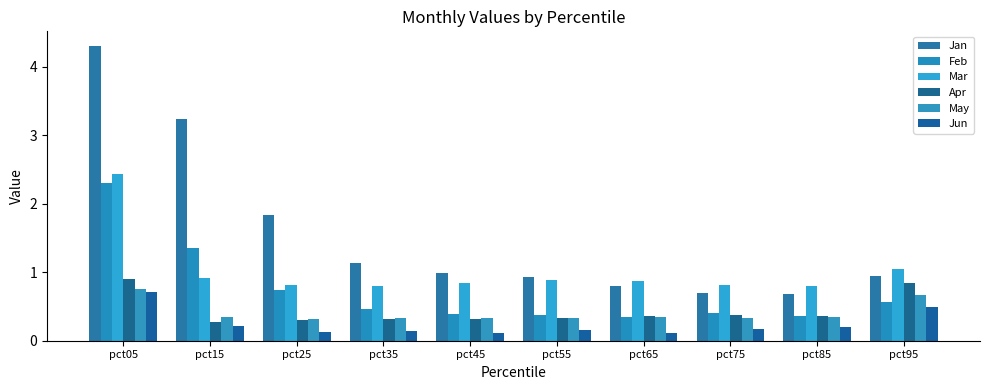

Count the Jun values in the range 0 to 1.

10